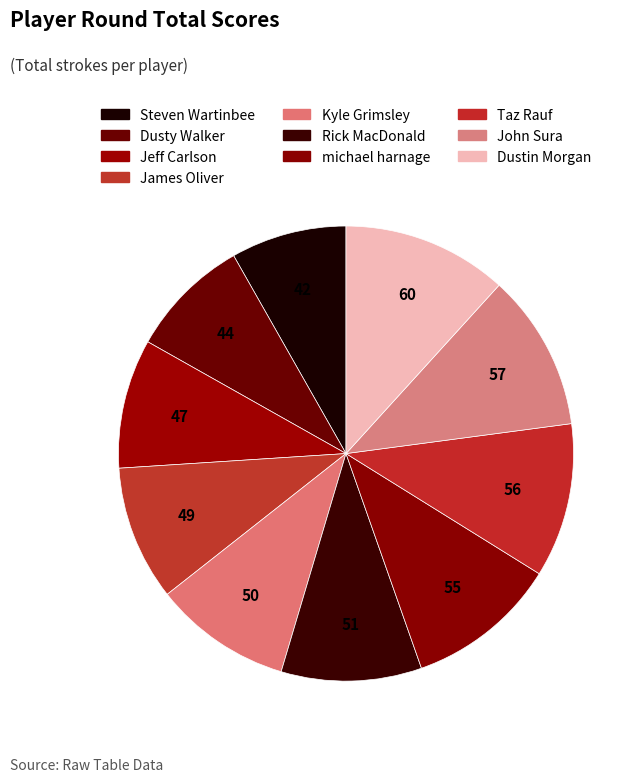

How many slices are in this pie chart?

10